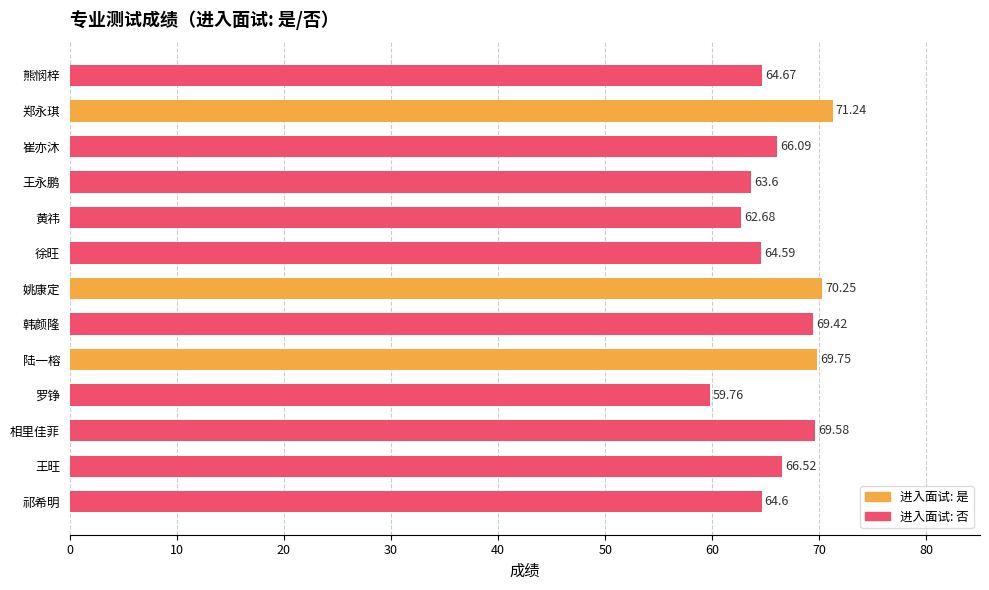

How many data points are above 66?

7